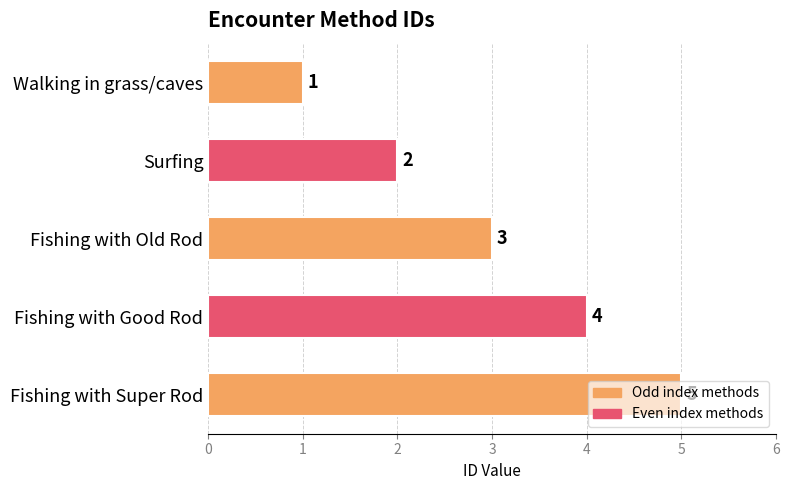

What position from the top is Fishing with Old Rod?

3